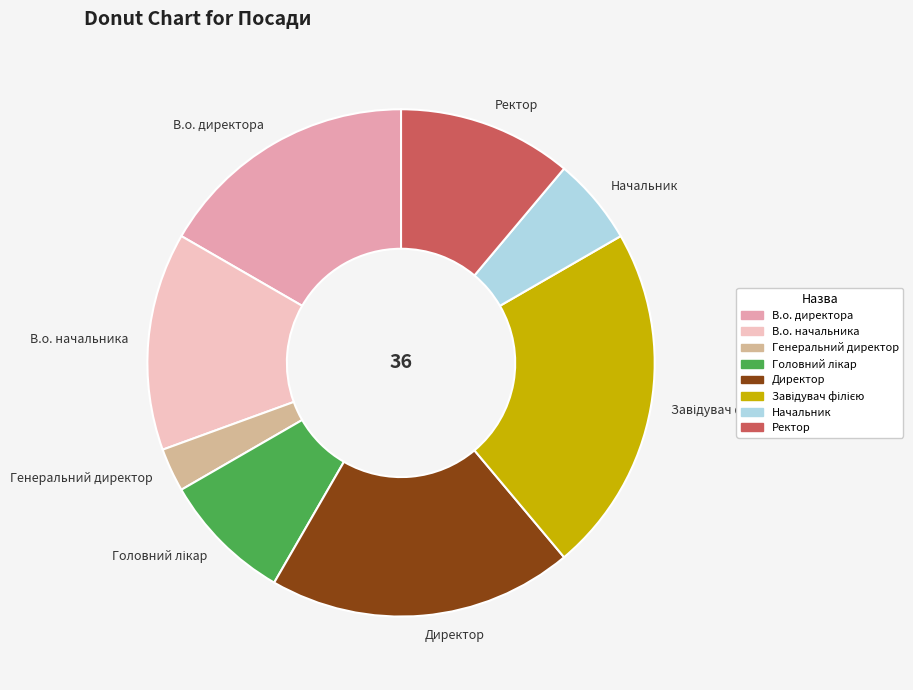

Does Ректор account for over 50% of the chart?

No